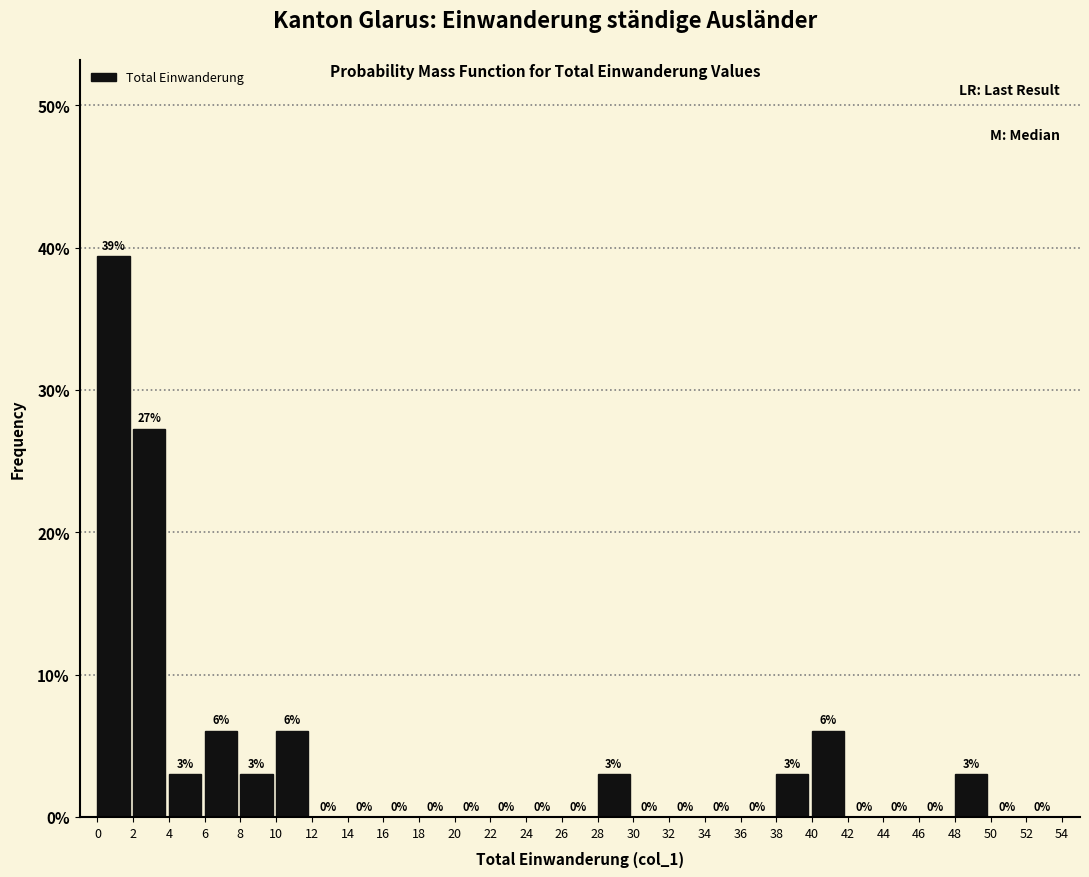

Which range on the x-axis has the tallest bar?

0 to 2